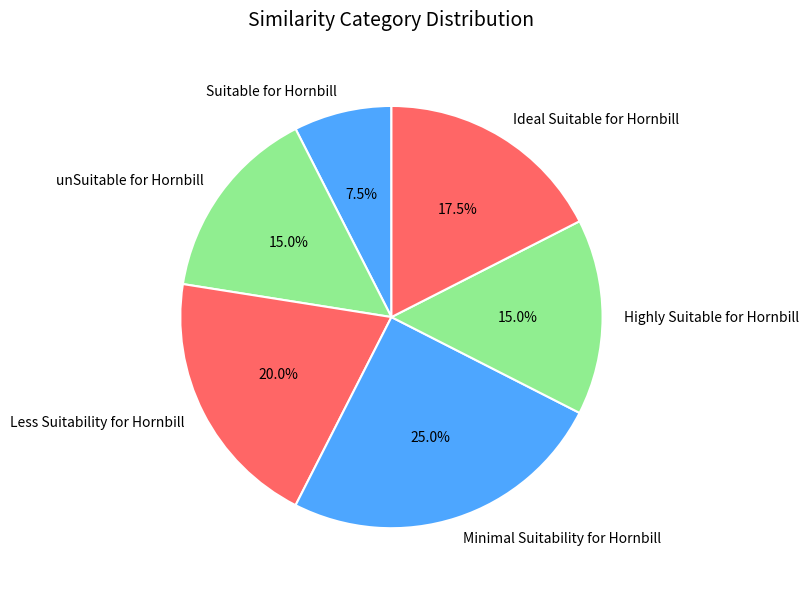

Does Suitable for Hornbill represent more than half of the total?

No